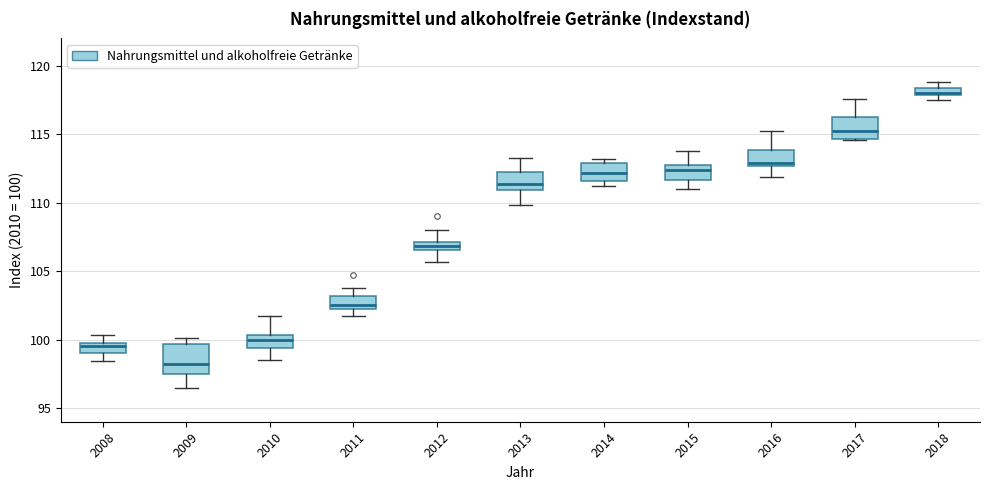

Which box has the highest median line?

2018